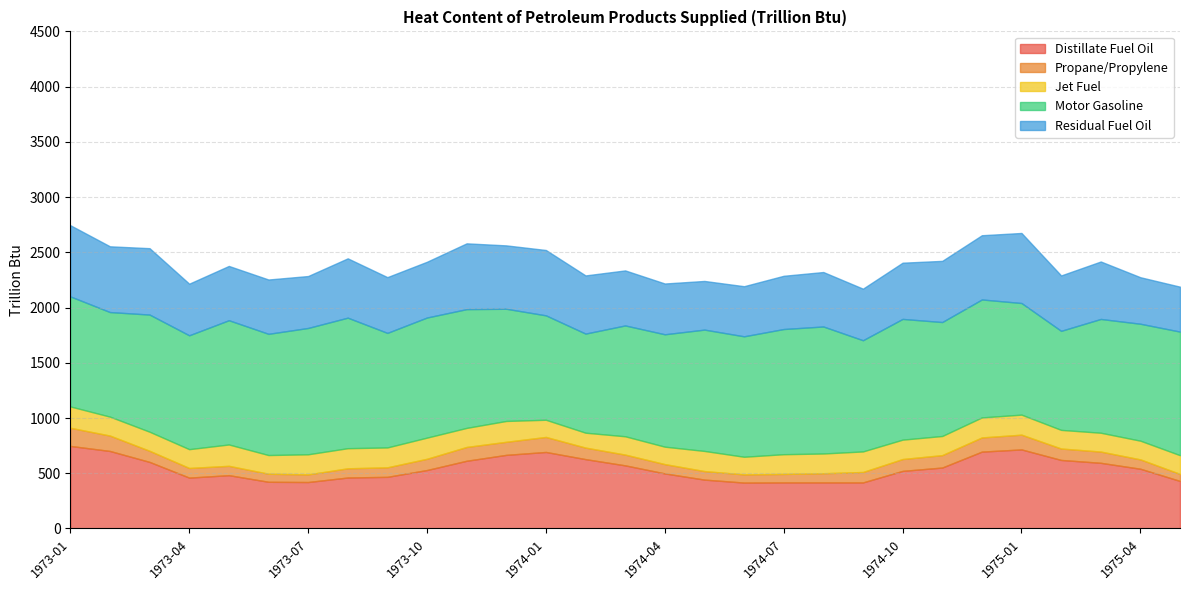

What are all the series names shown in the legend?

Distillate Fuel Oil, Propane/Propylene, Jet Fuel, Motor Gasoline, Residual Fuel Oil